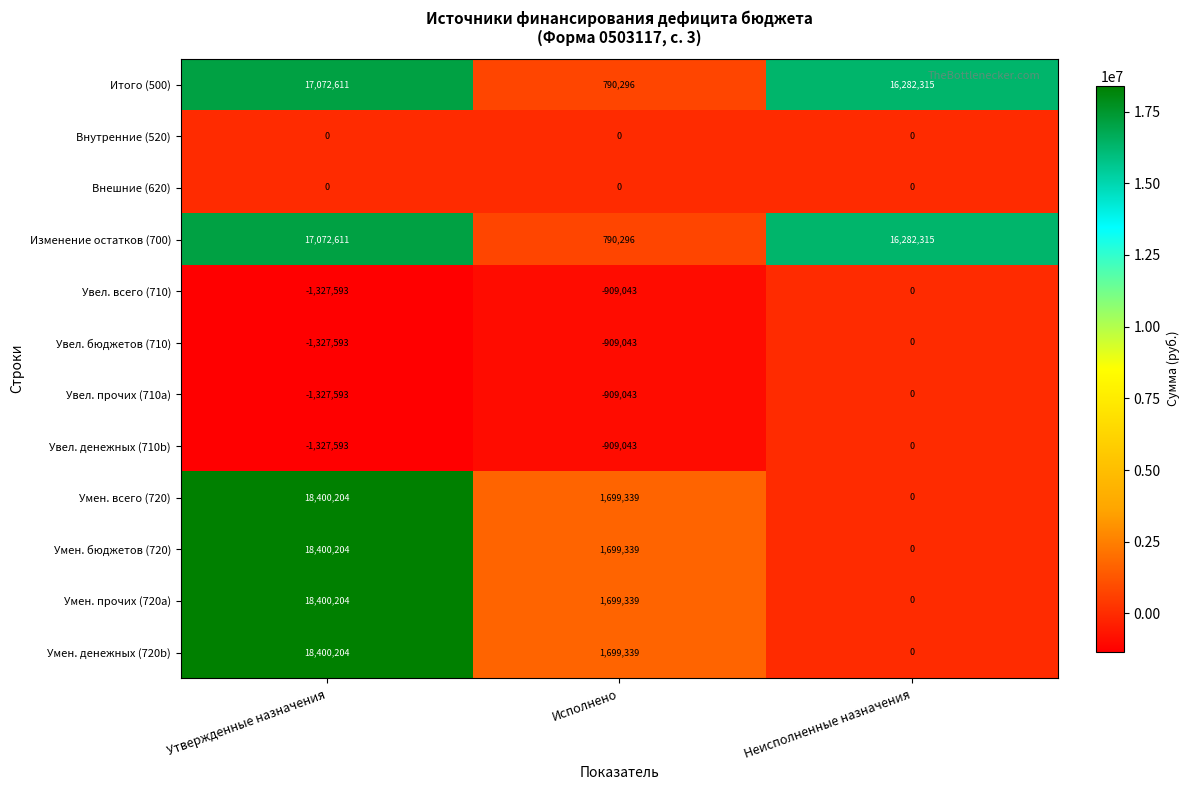

List the labels in order of Умен. бюджетов (720) value, largest first.

Утвержденные назначения, Исполнено, Неисполненные назначения